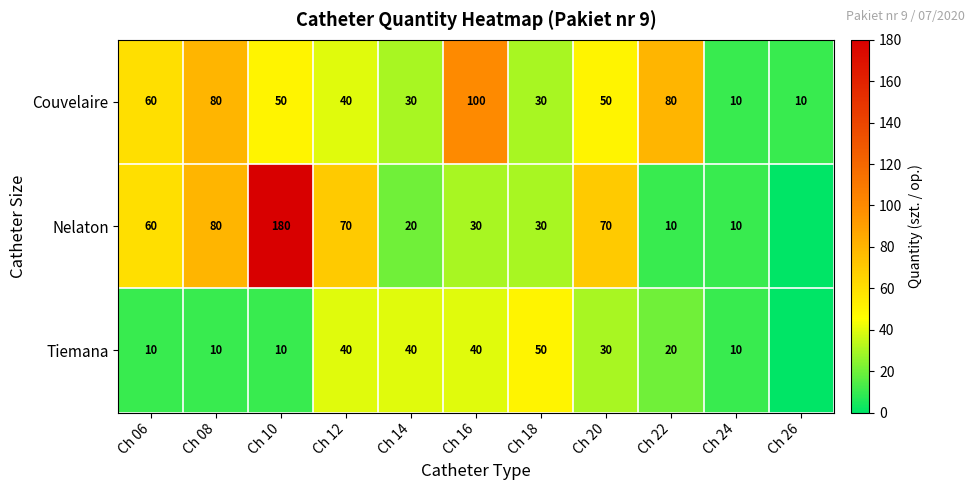

At which category is the sum across all series the highest?

Ch 10